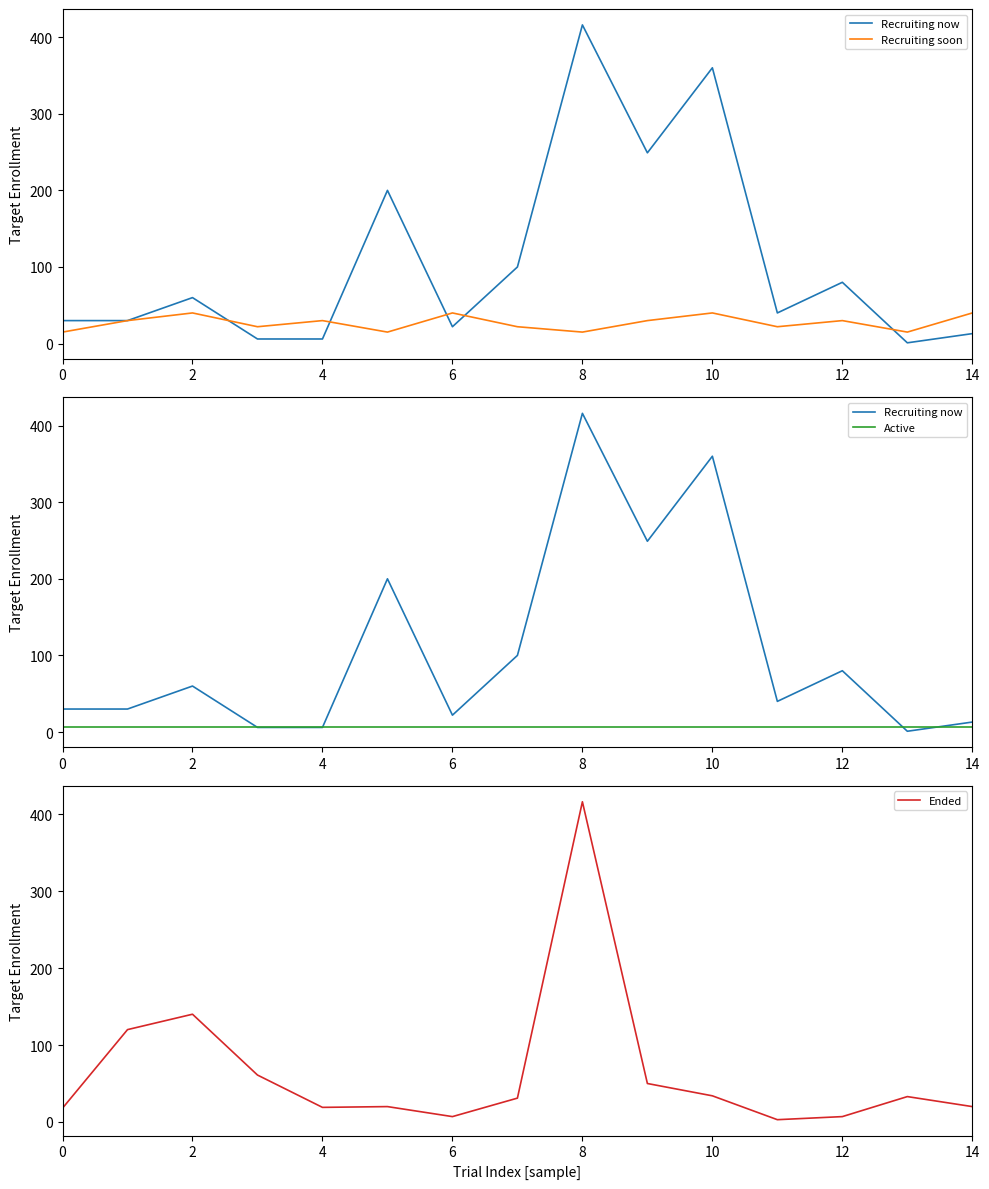

Reading right to left, extract all data points from this chart.

Recruiting now: 13	1	80	40	360	249	416	100	22	200	6	6	60	30	30
Recruiting soon: 40	15	30	22	40	30	15	22	40	15	30	22	40	30	15
Active: 6	6	6	6	6	6	6	6	6	6	6	6	6	6	6
Ended: 20	33	7	3	34	50	416	31	7	20	19	61	140	120	18